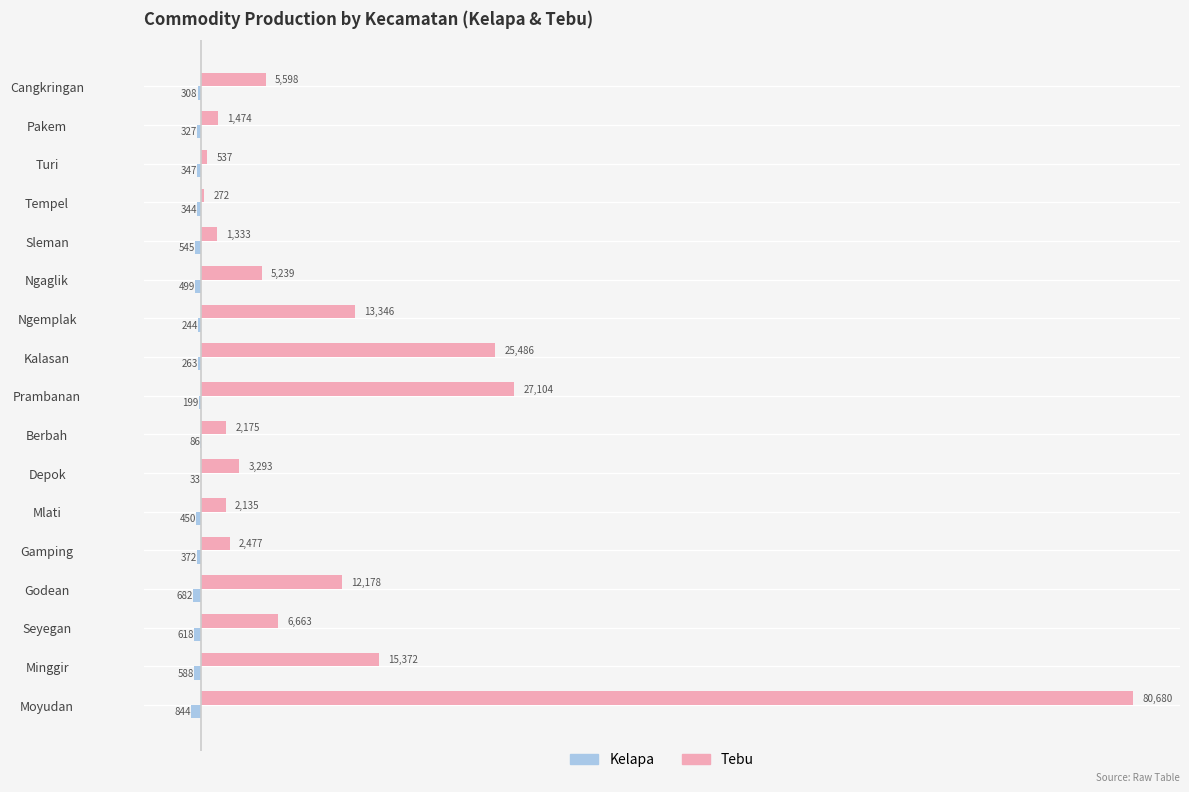

Which category has the highest value across all series?

Moyudan